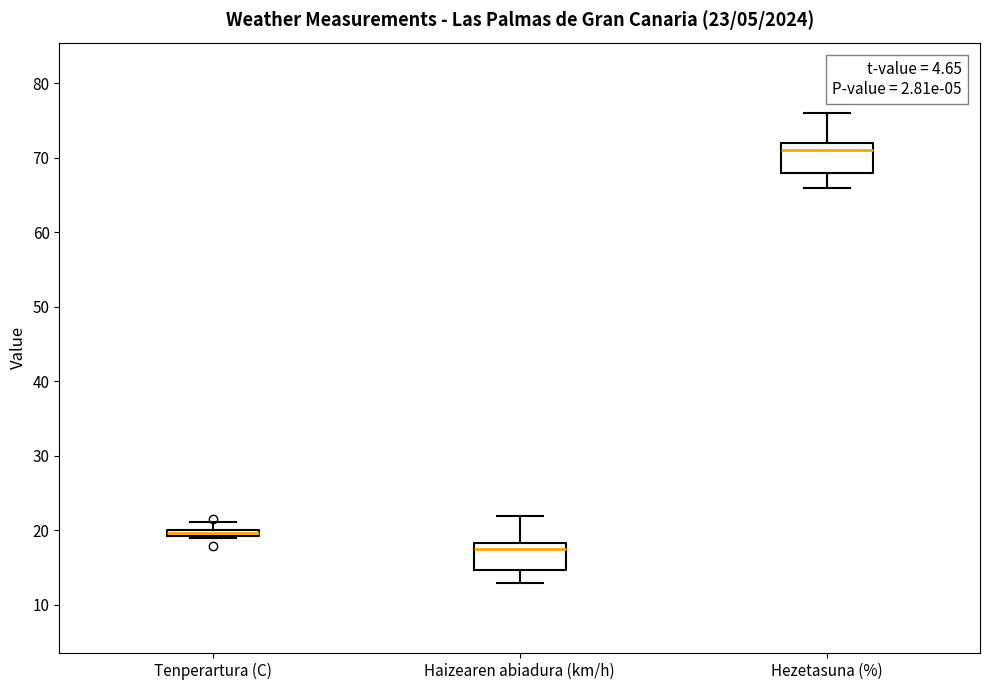

Which box has the lowest median line?

Haizearen abiadura (km/h)